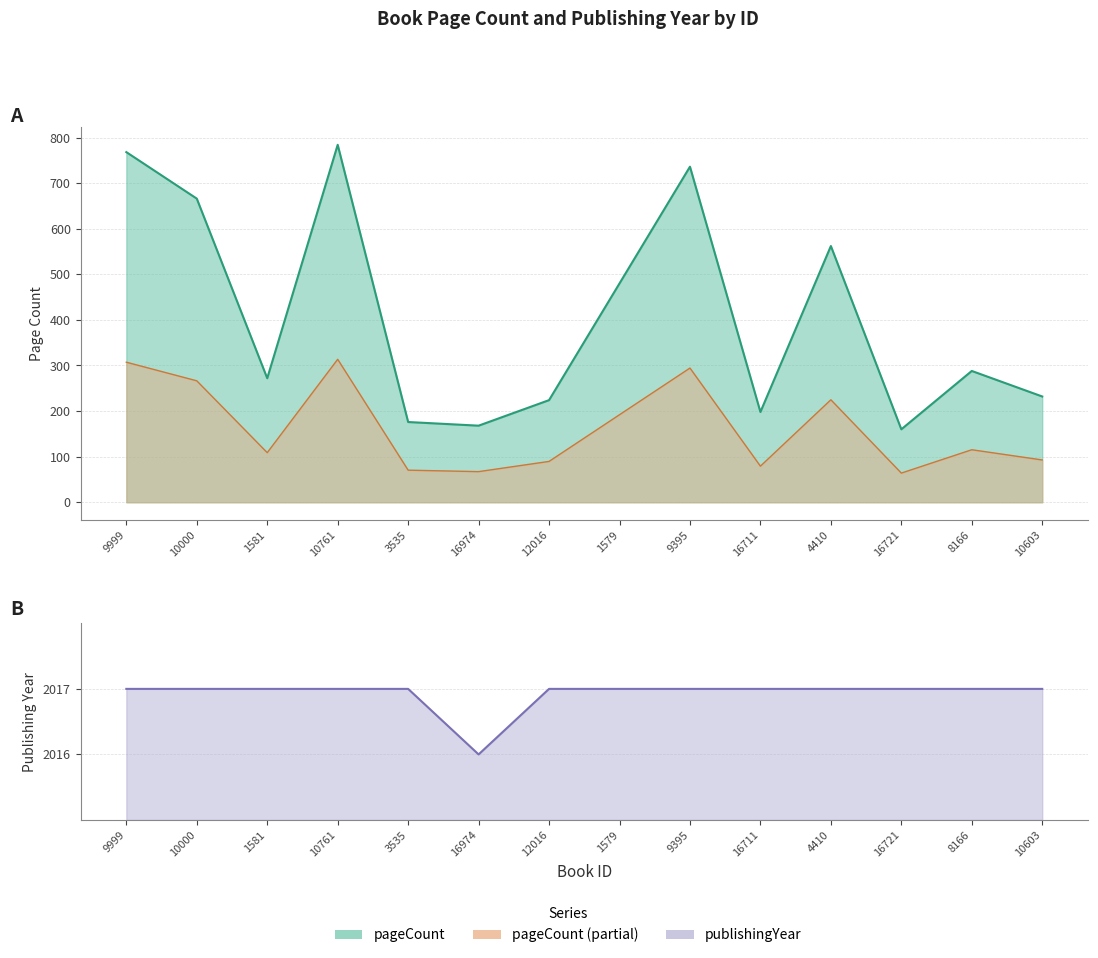

Between 12016 and 10761, which is larger?

10761